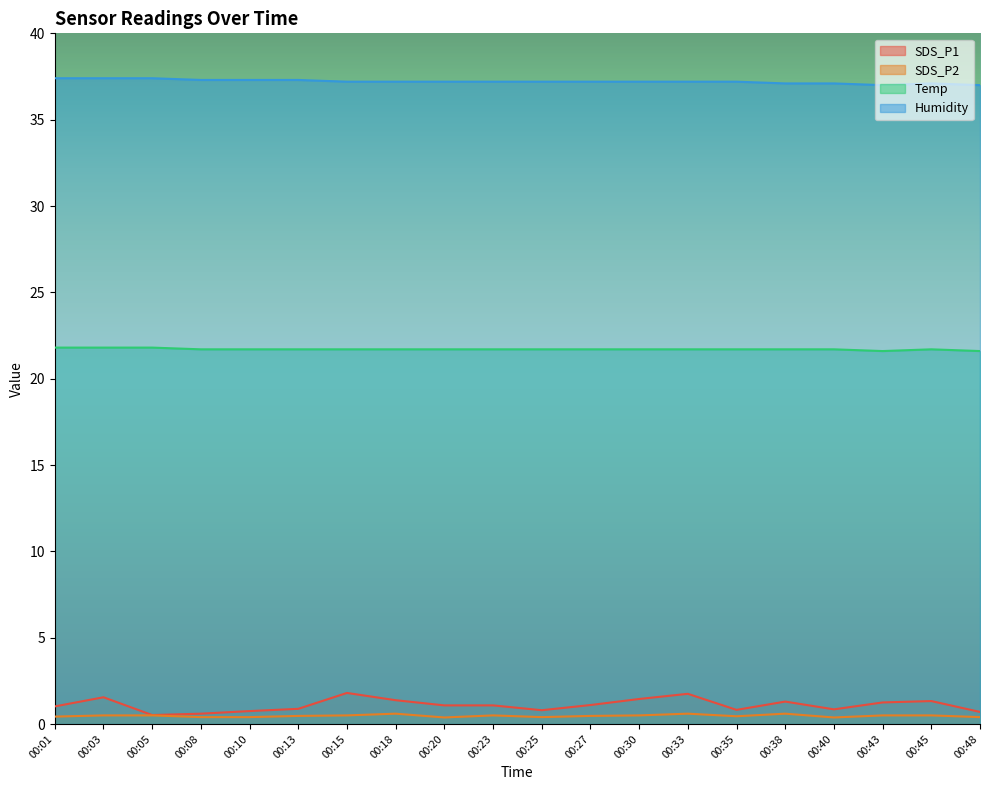

How many categories are shown in the chart?

20